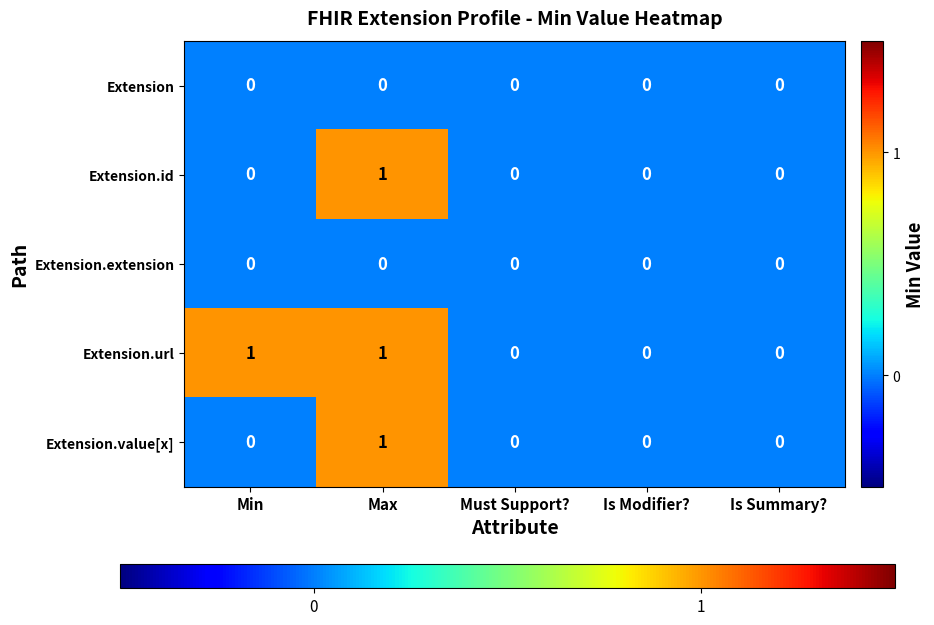

Count the Extension.value[x] values in the range 0 to 1.

5